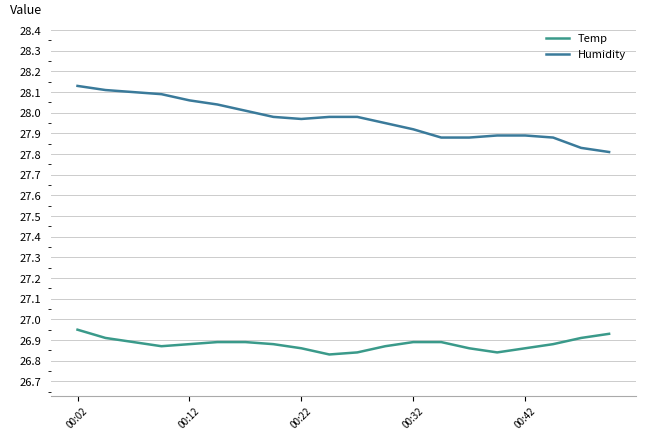

Is this an area chart (filled region under the line)?

No